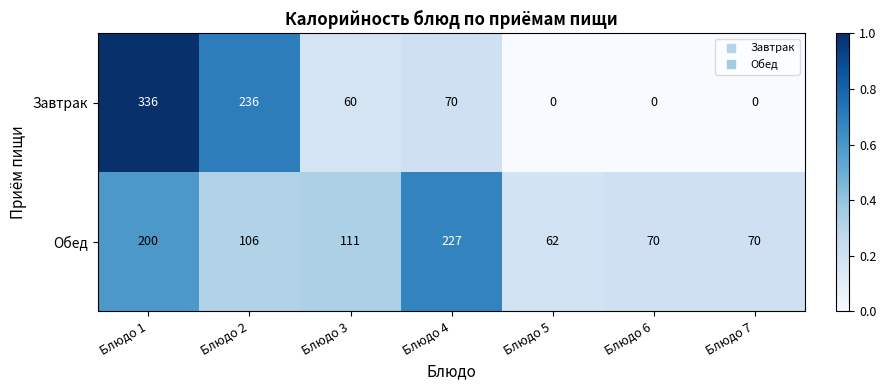

Which series has the largest range (max minus min)?

Завтрак